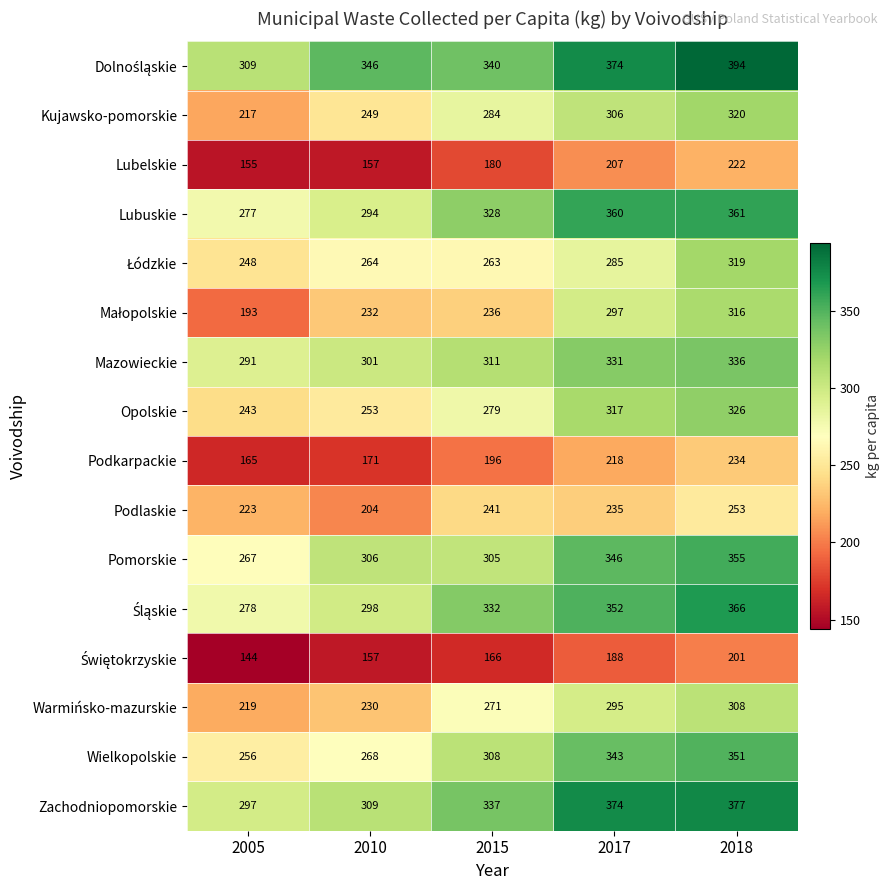

What value does the Podkarpackie series have at 2018?

234